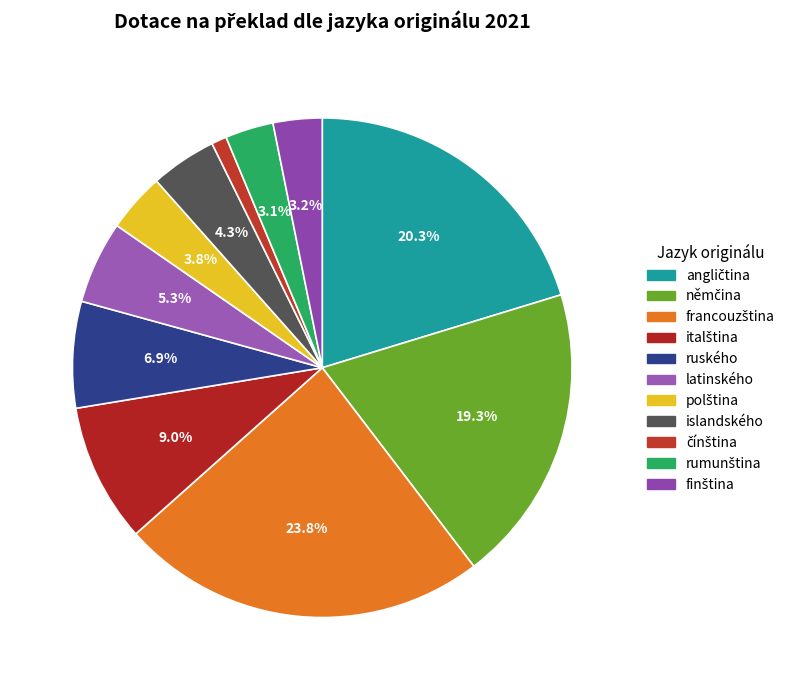

How many segments does this pie chart have?

11